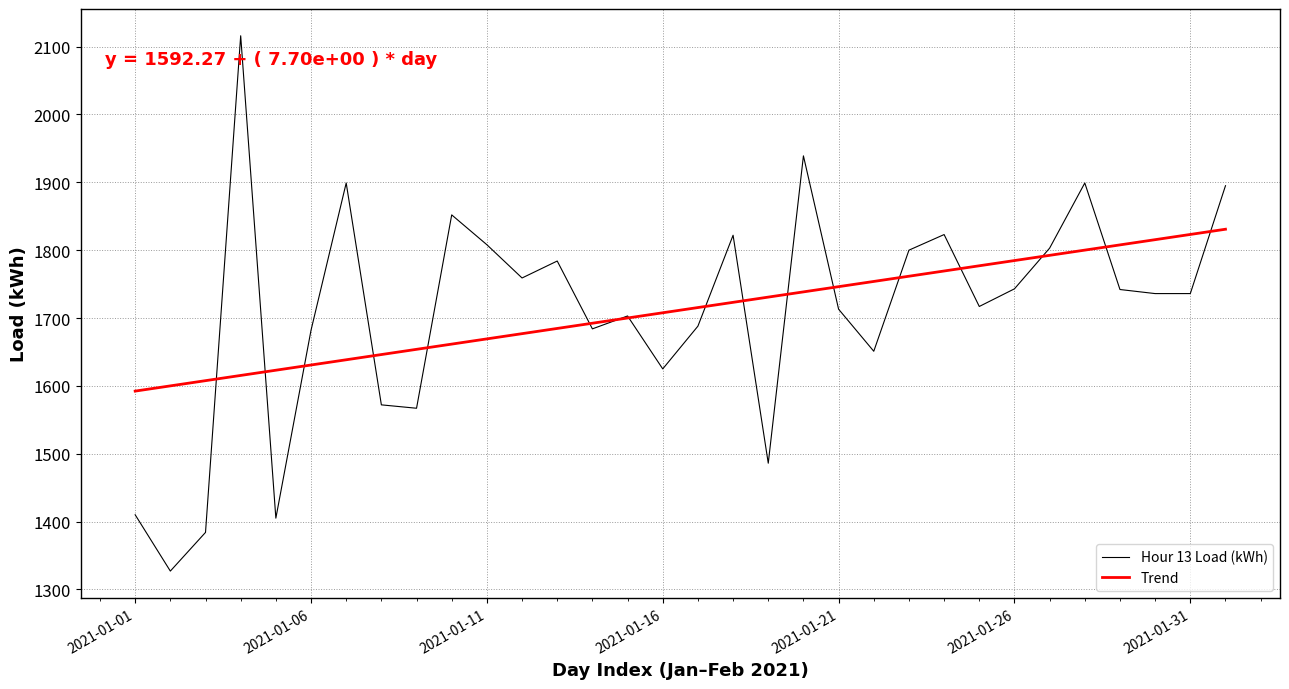

What is the maximum value shown in the chart?

2116.0